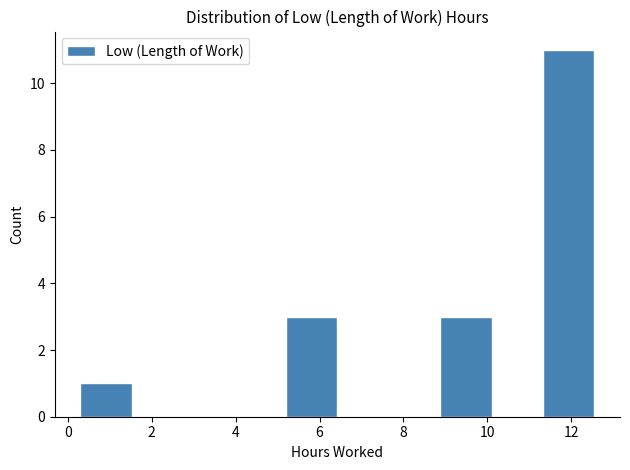

How tall is the bar that spans 0.4 to 1.6 on the x-axis? Neither the bar edges nor the heights are printed on the chart, so give them approximately, as read against the axes.

1